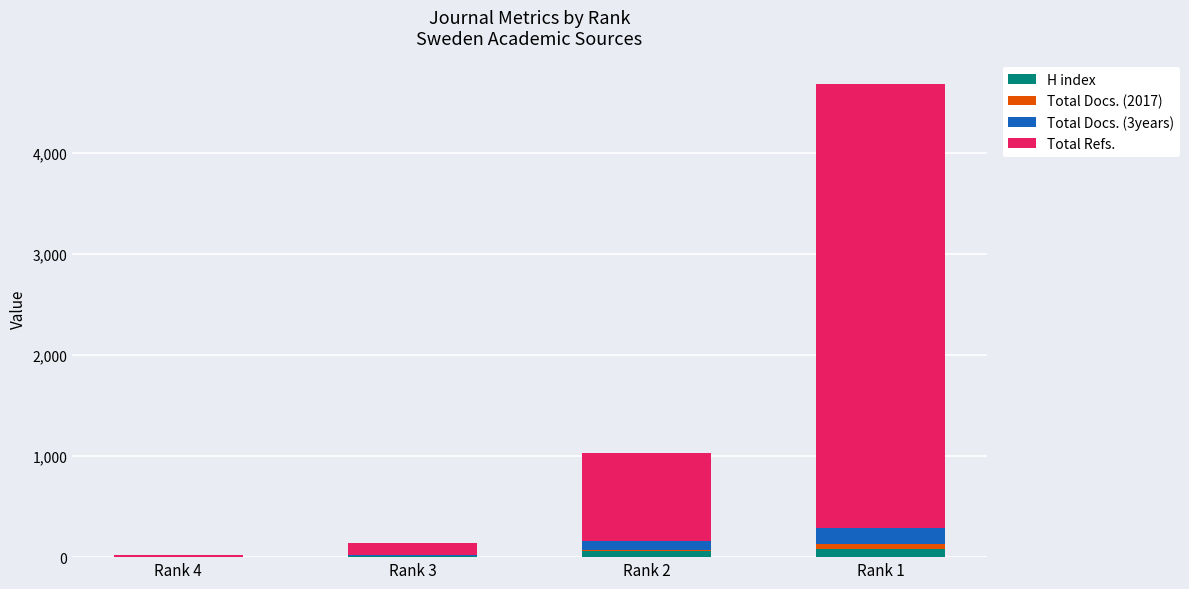

At which category is the sum across all series the highest?

Rank 1